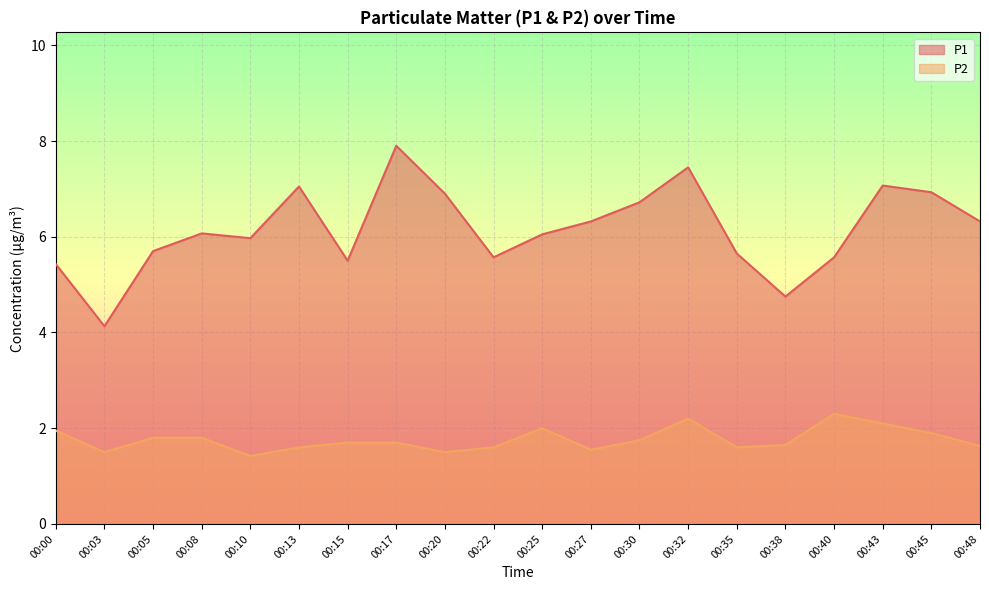

How many values in the P1 series exceed 6?

11